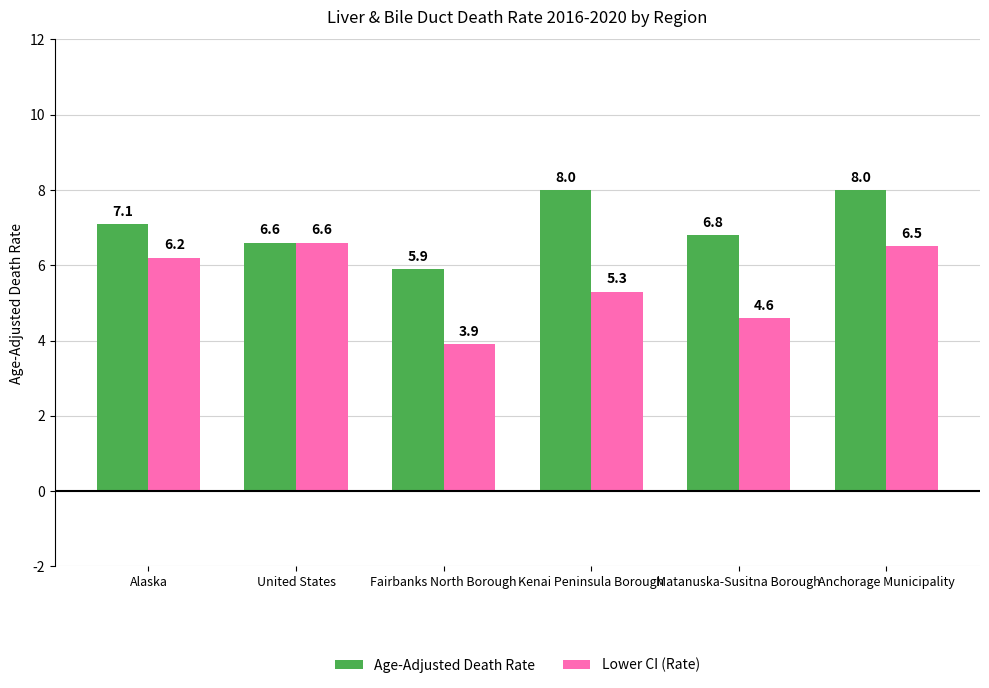

What is the approximate value of Lower CI (Rate) at Anchorage Municipality?

6.5